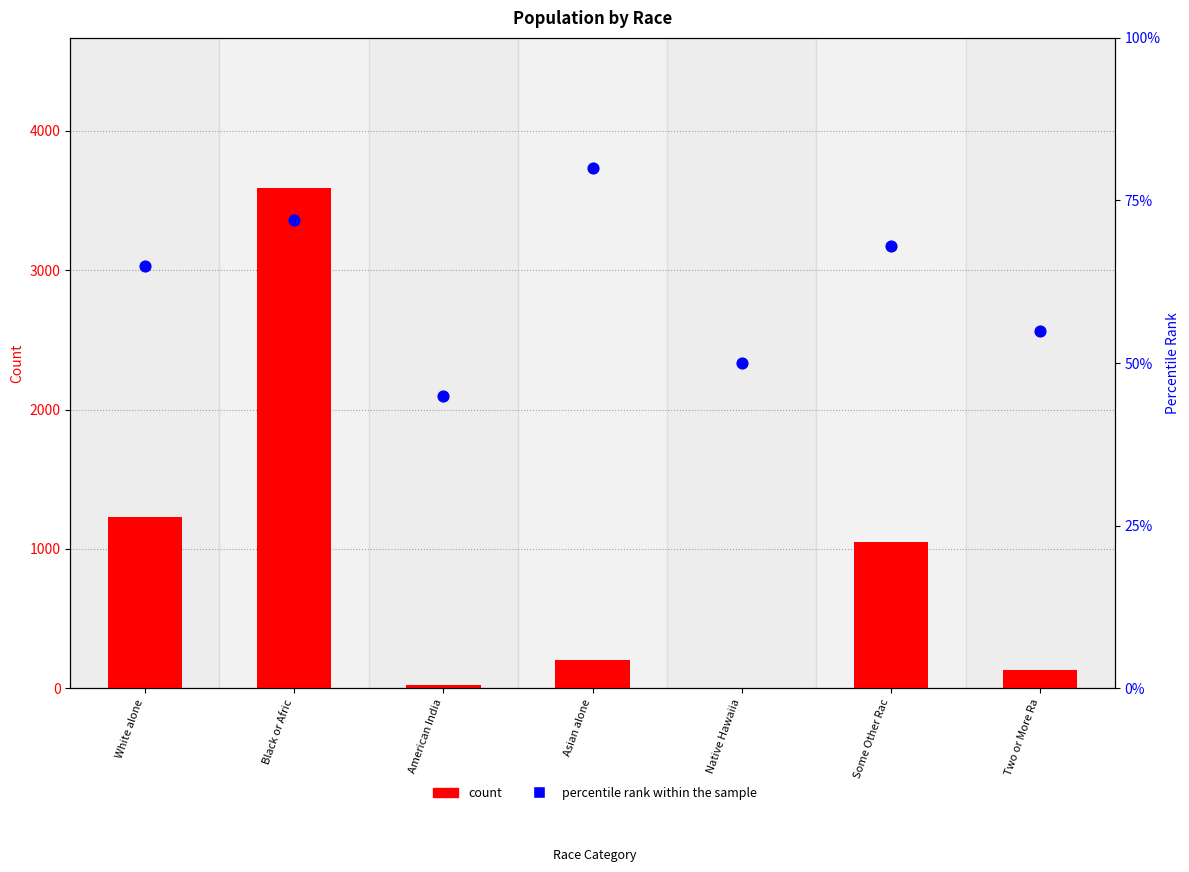

What is the total value across all series at Black or Afric?

3662